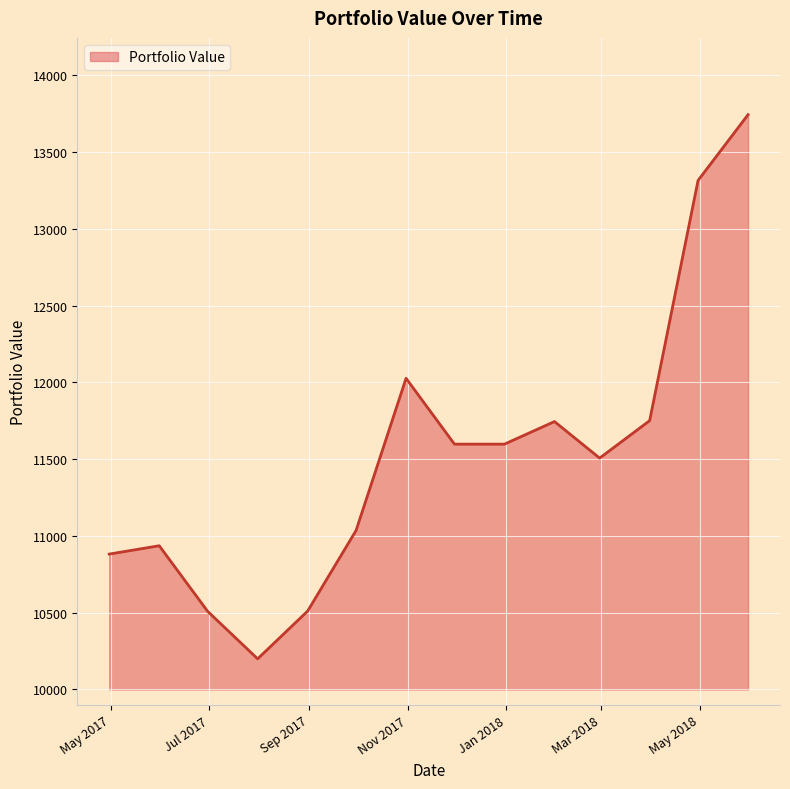

Does the chart display data point markers on the line(s)?

No